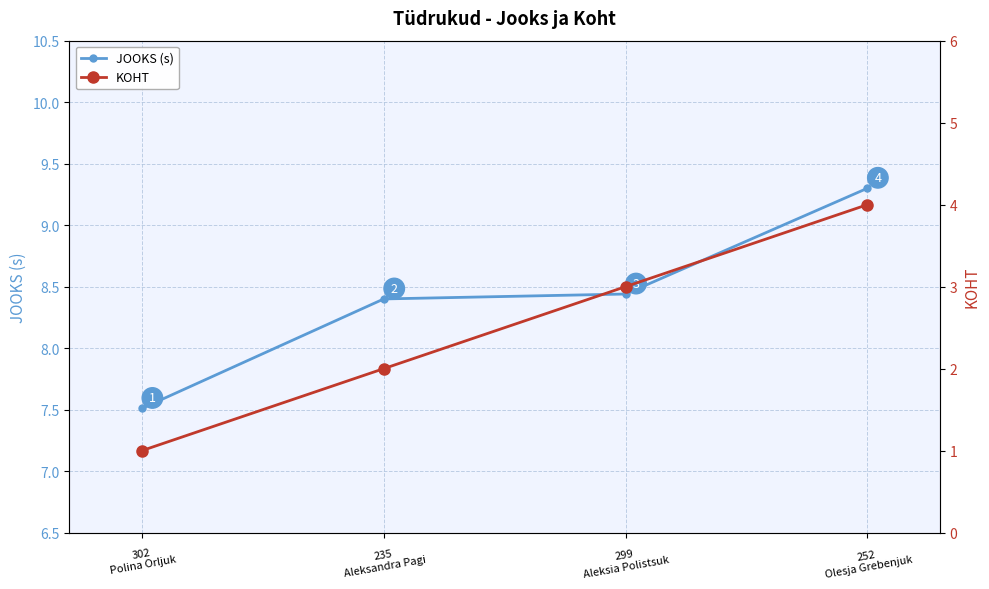

At how many categories does at least one series exceed 7?

4